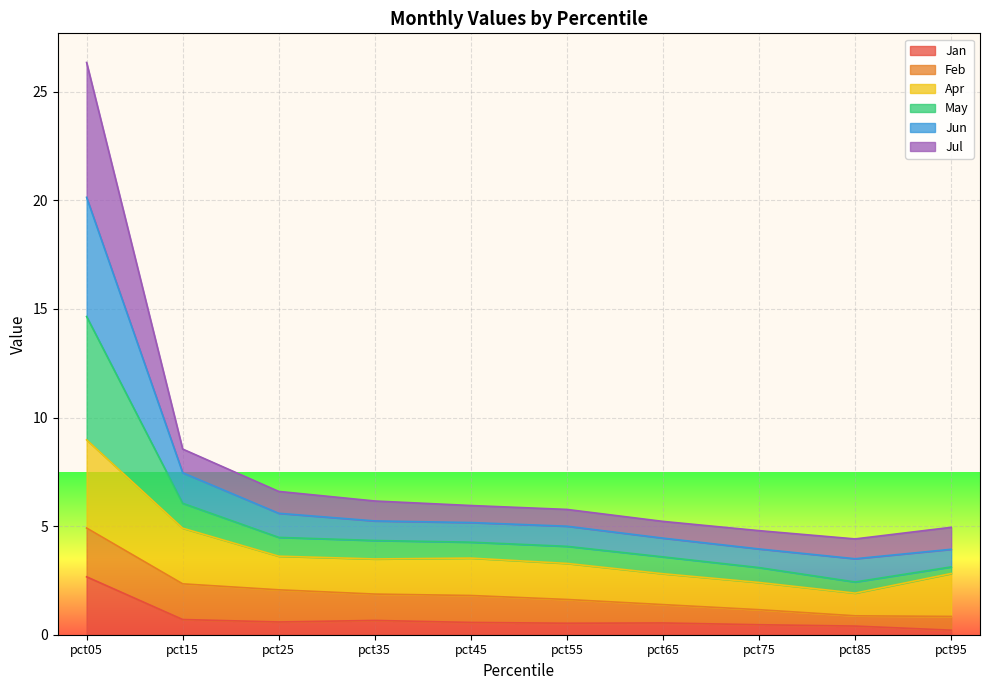

At how many categories does at least one series exceed 22?

1